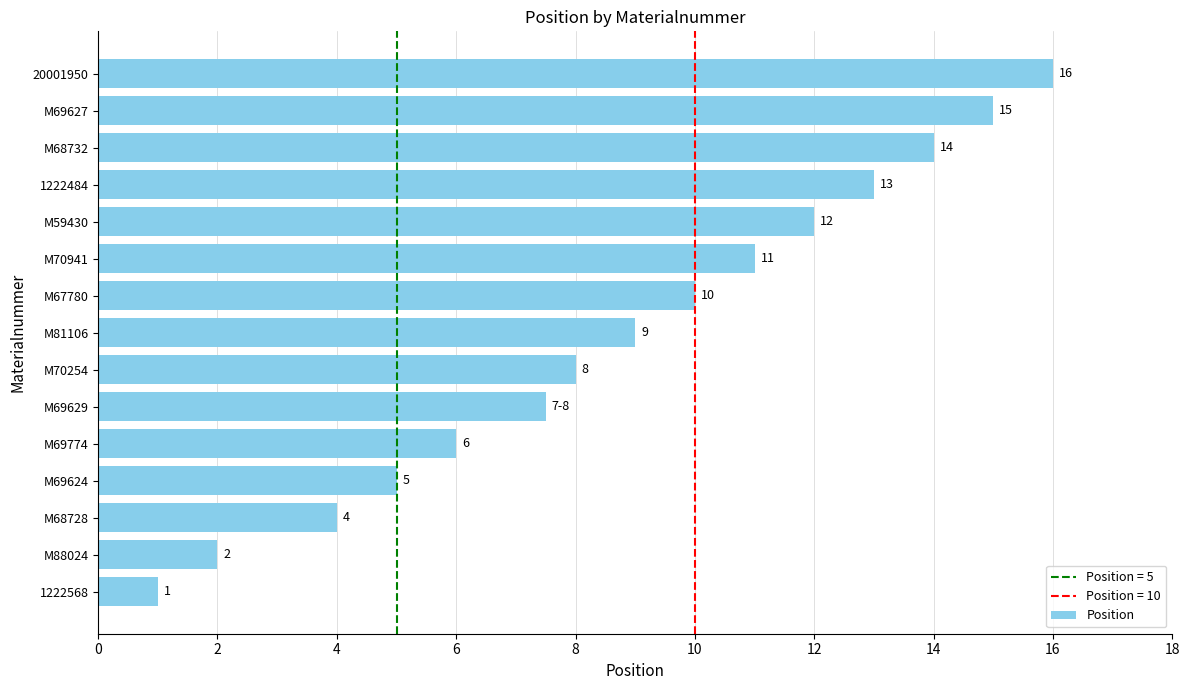

How many distinct data groups are displayed?

1